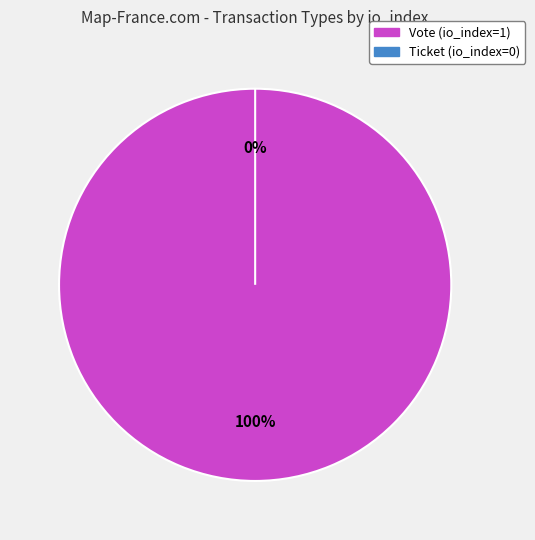

To the nearest percent, what is the difference between the Ticket and Vote slice percentages?

100%